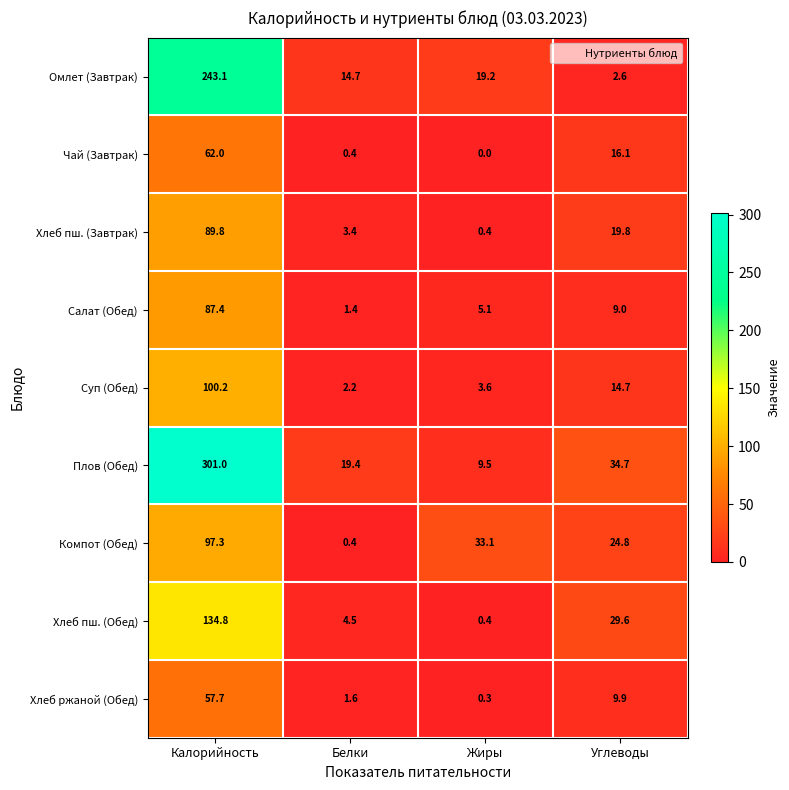

Which series has the largest total across all categories?

Плов (Обед)